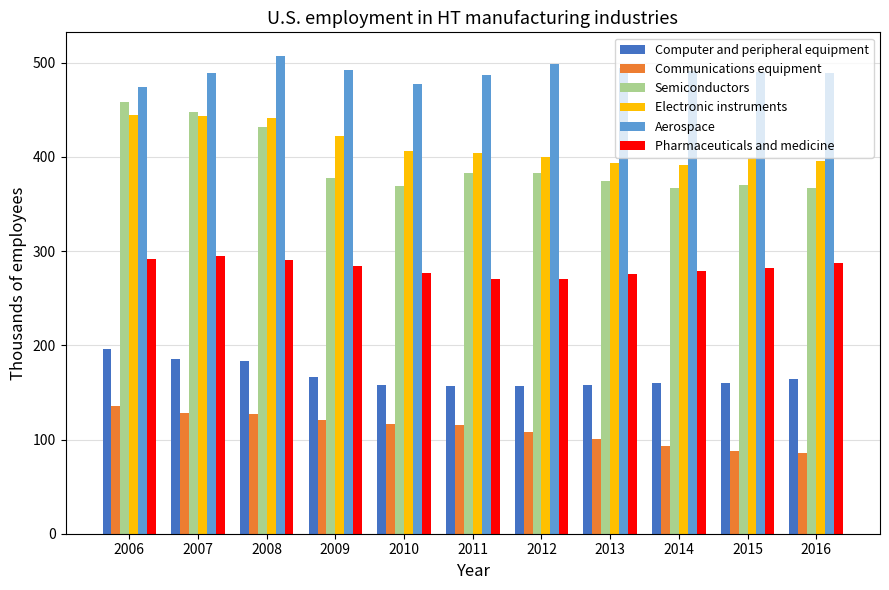

At 2014, list the series in order from smallest to largest.

Communications equipment, Computer and peripheral equipment, Pharmaceuticals and medicine, Semiconductors, Electronic instruments, Aerospace